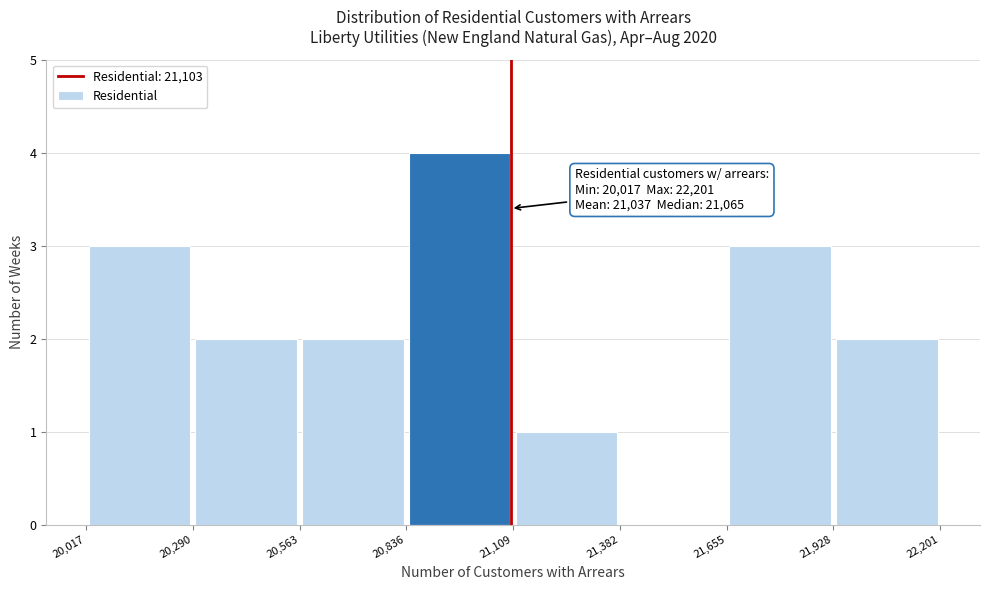

Over which range of the x-axis is the bar tallest?

20,836 to 21,109